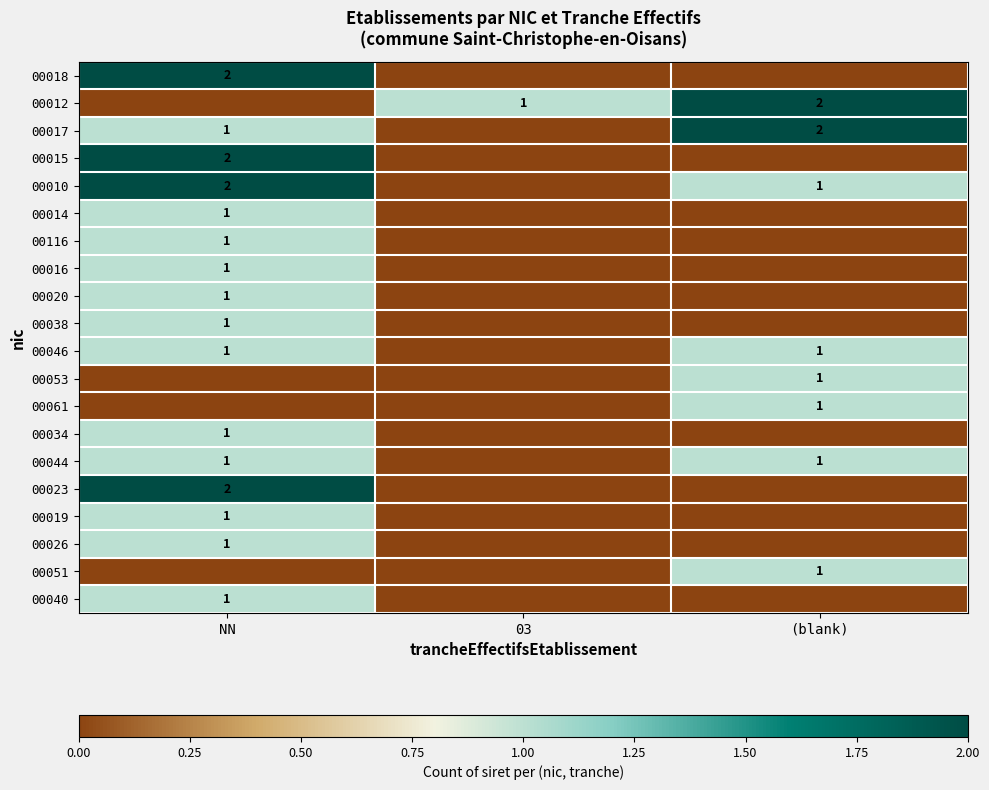

The value of 00051 at (blank) is 0. True or false?

False